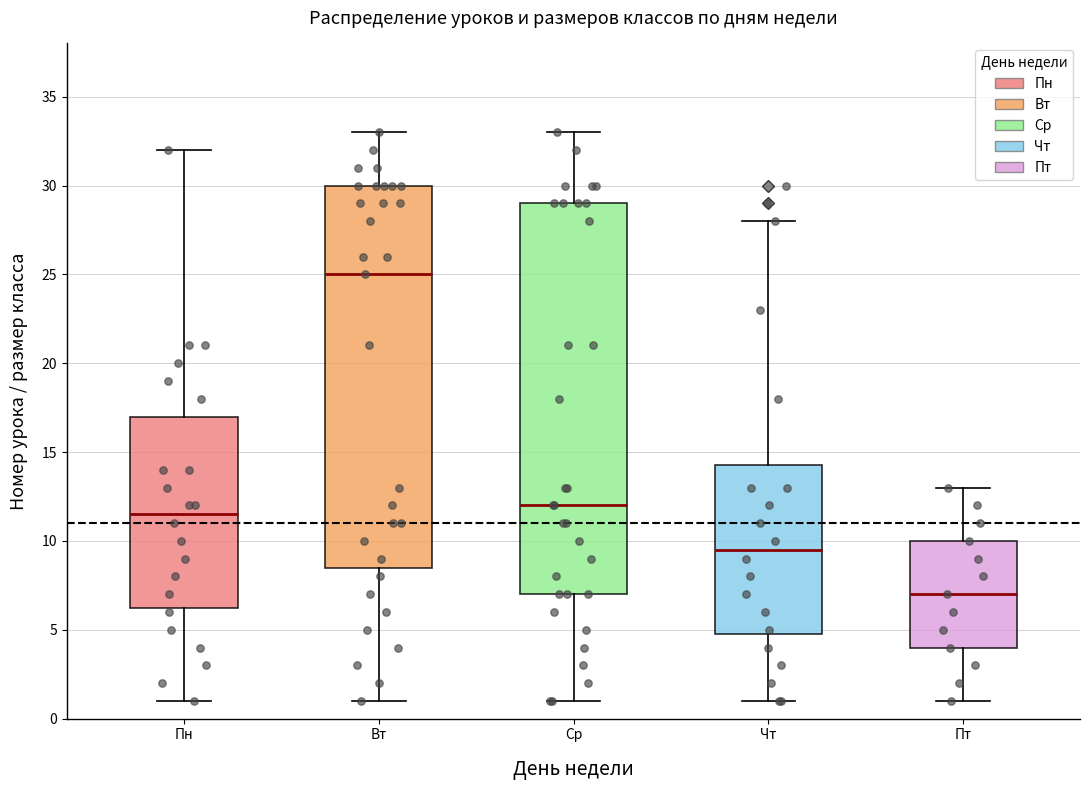

Reading left to right, transcribe this box plot: for each box, give where its median line is, the range the box spans, and where its two whiskers end, as read against the y-axis. The values are not printed on the chart, so give them approximately, as read against the axis.

Пн: median 11.5, box 6.5 to 17.0, whiskers 1.0 to 32.0
Вт: median 25.0, box 8.5 to 30.0, whiskers 1.0 to 33.0
Ср: median 12.0, box 7.0 to 29.0, whiskers 1.0 to 33.0
Чт: median 9.5, box 5.0 to 14.5, whiskers 1.0 to 28.0
Пт: median 7.0, box 4.0 to 10.0, whiskers 1.0 to 13.0